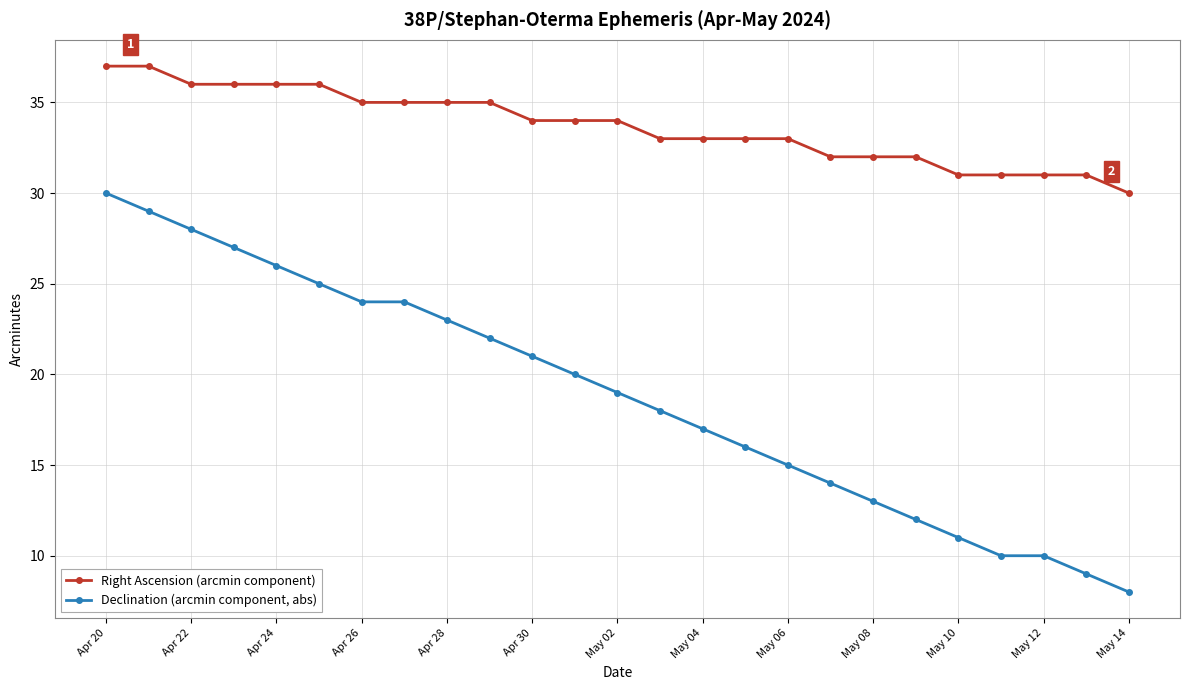

What is the maximum value shown in the chart?

37